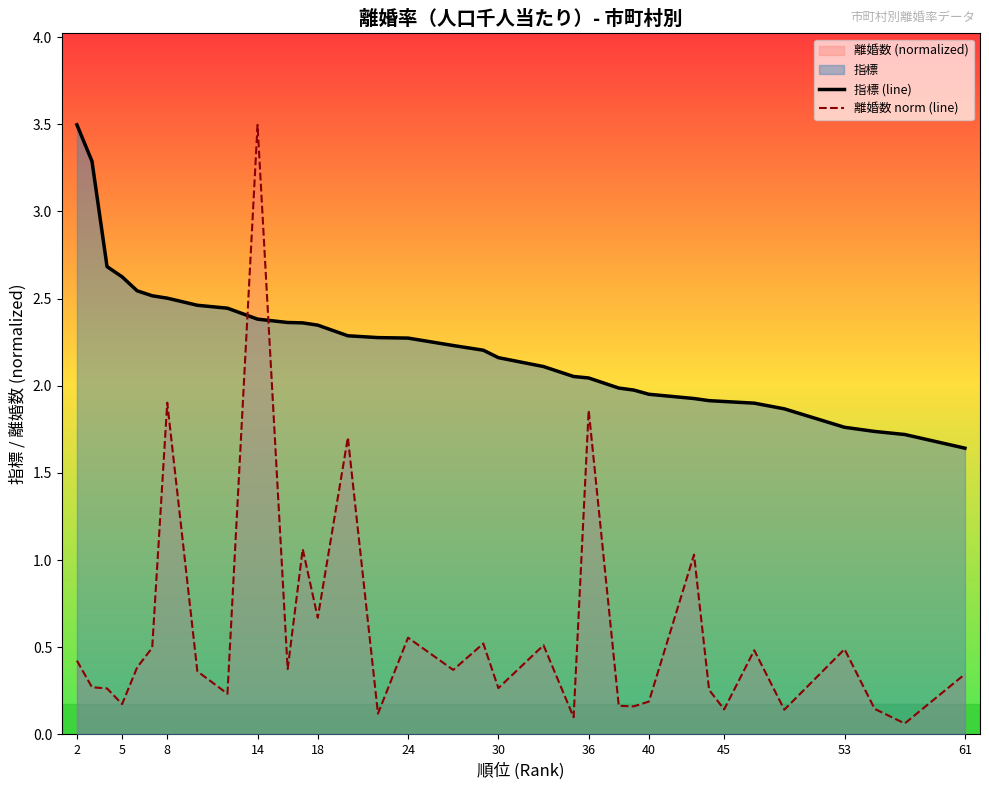

Rank the series by their average value, from highest to lowest.

指標 (line), 離婚数 norm (line)